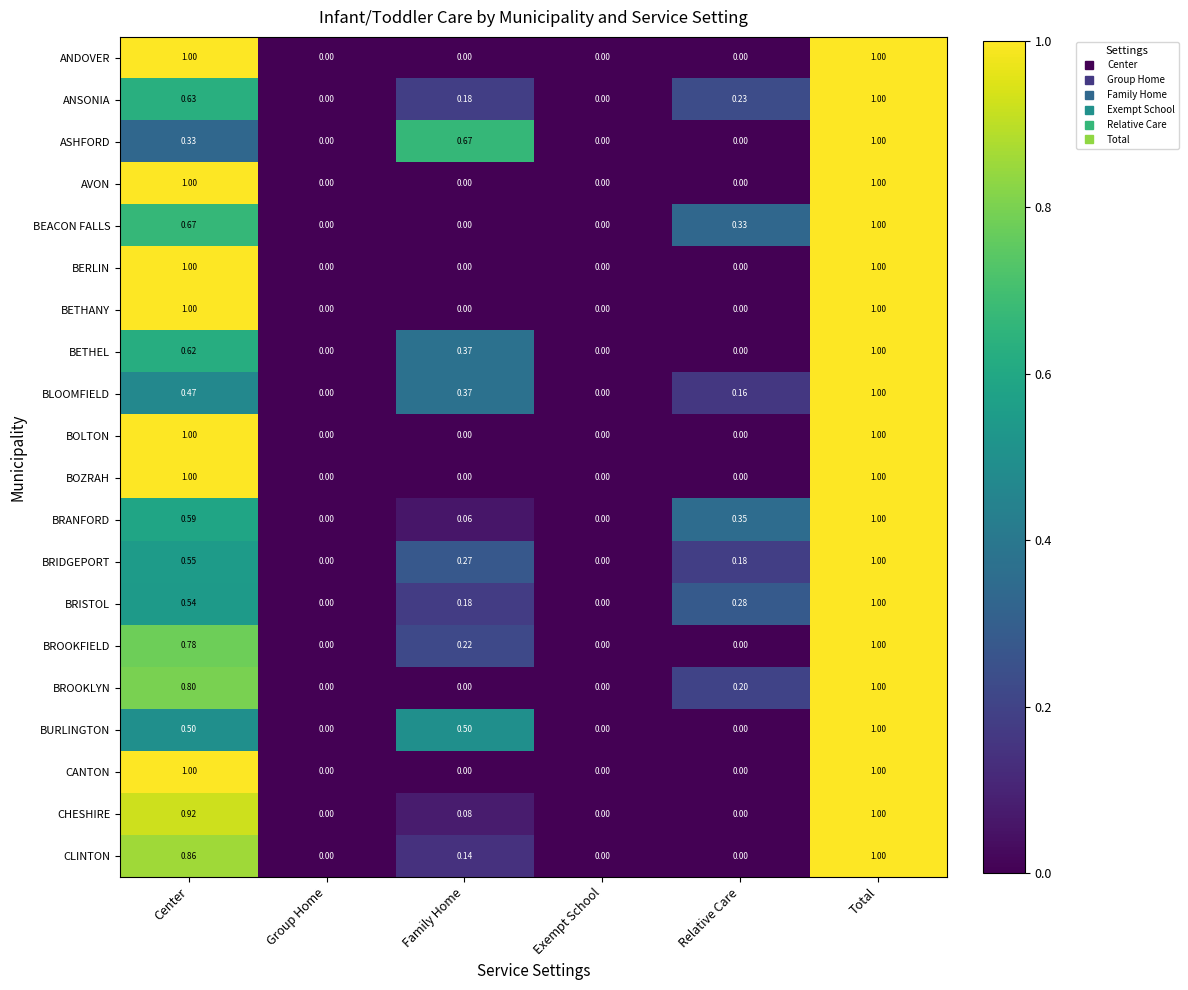

What is the maximum value shown in the chart?

1.0